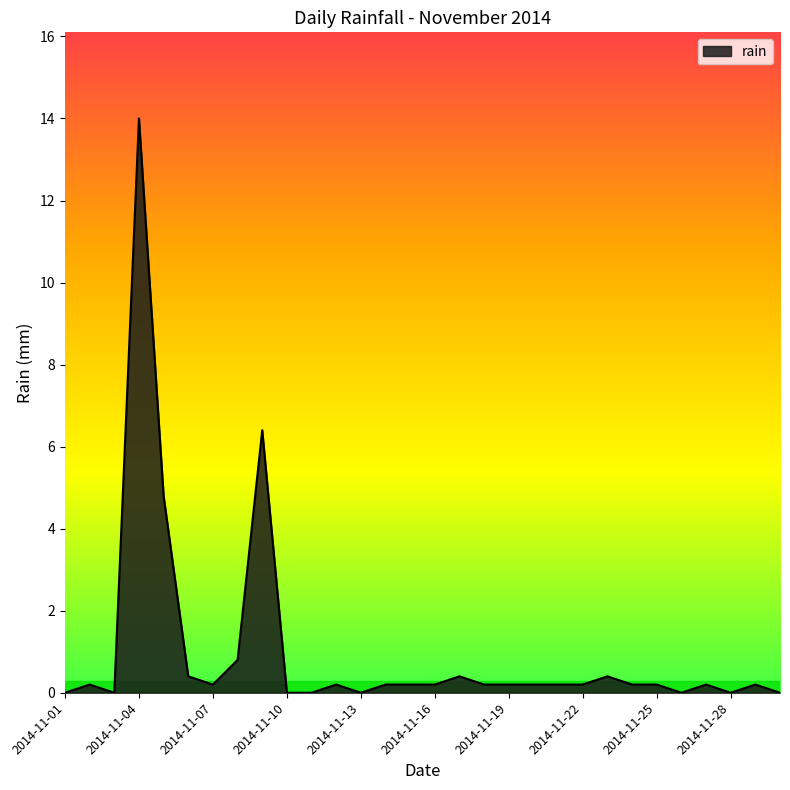

What is the maximum value shown in the chart?

14.0